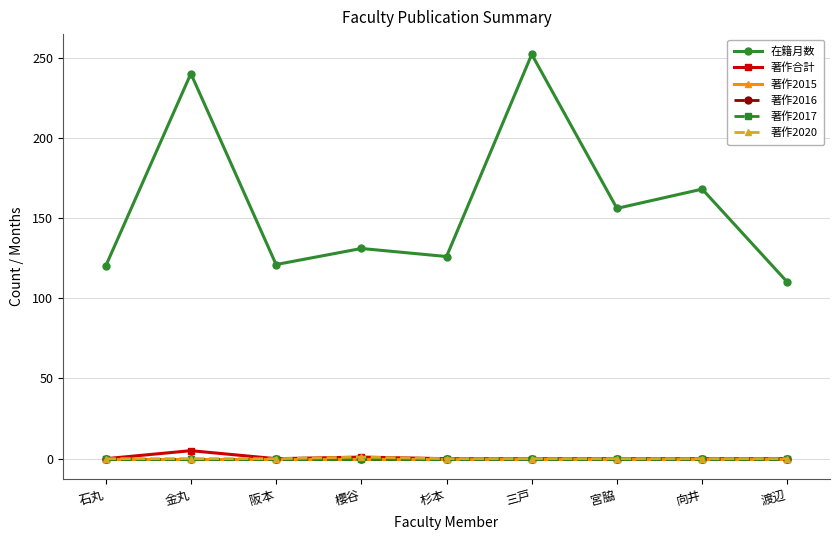

The value of 著作2016 at 阪本 is 0. True or false?

True